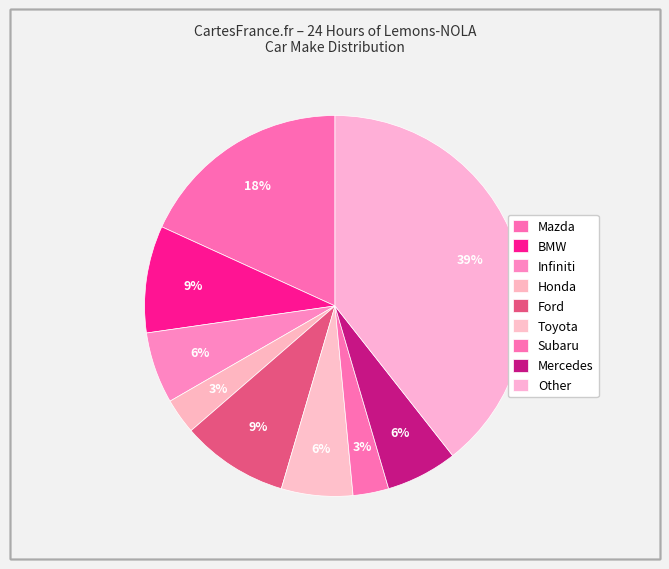

Count the number of slices in the pie.

9